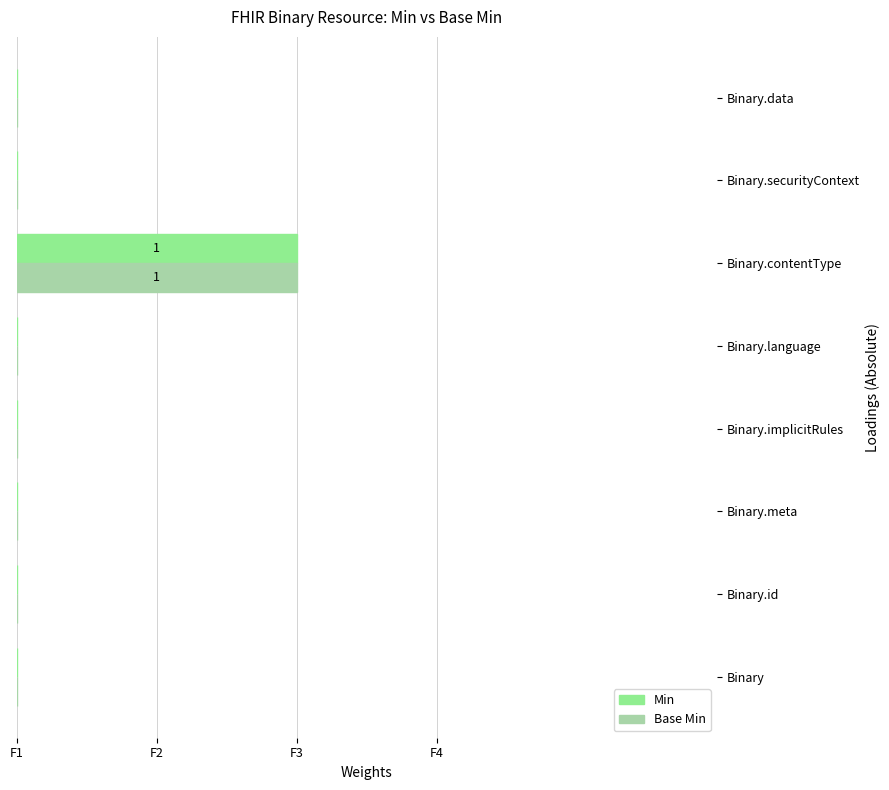

What are all the series names shown in the legend?

Min, Base Min